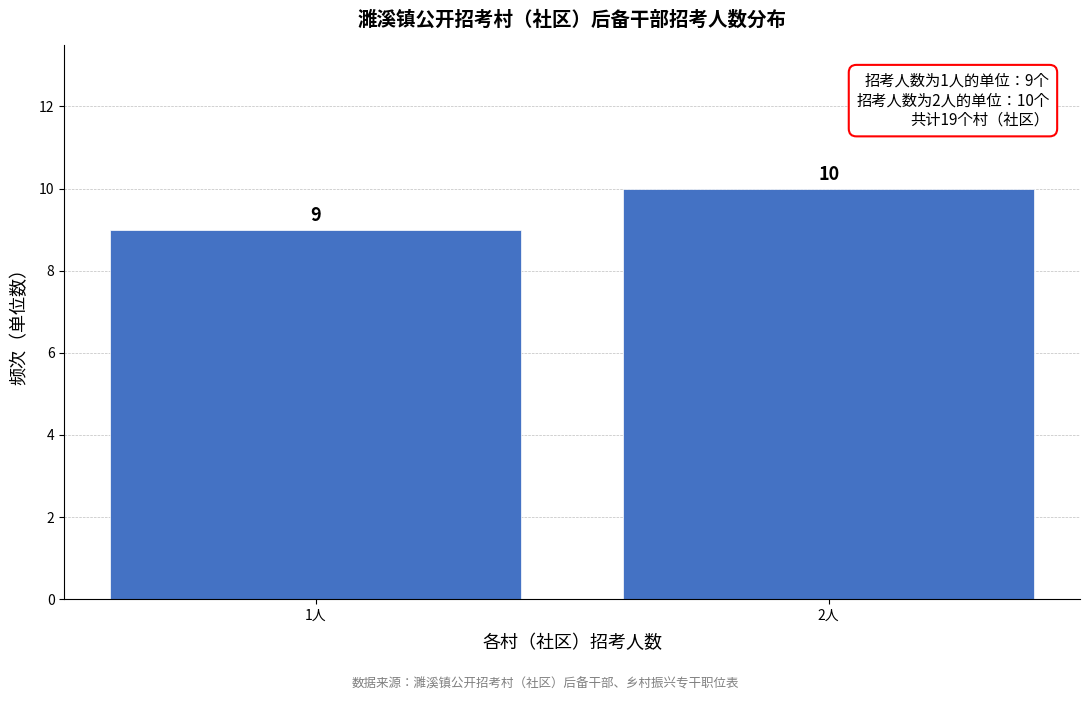

Reading right to left, list all the values displayed in this chart.

10	9